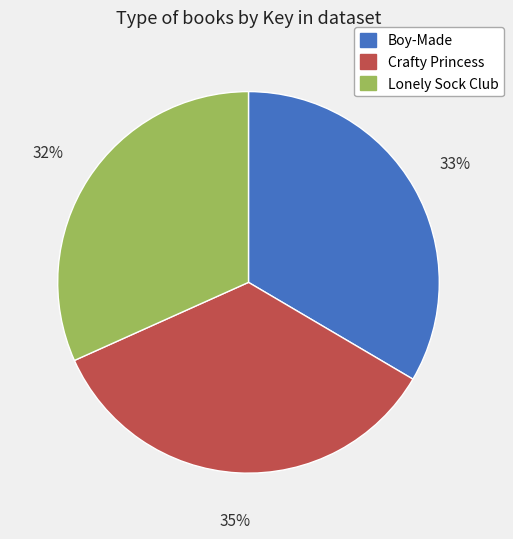

Which slice is the largest?

Crafty Princess